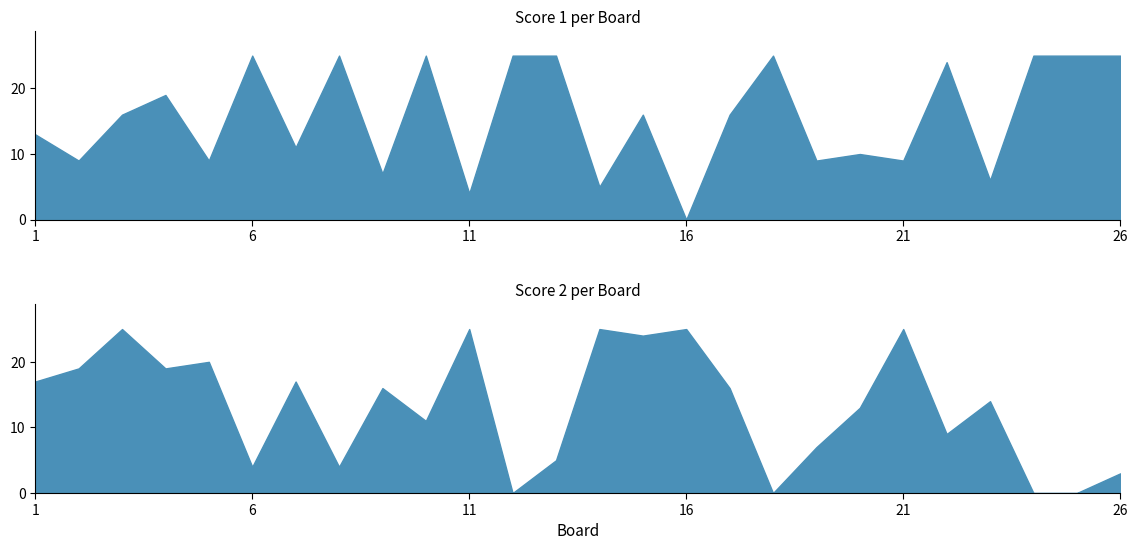

At which category does Score 1 reach its first local peak?

4